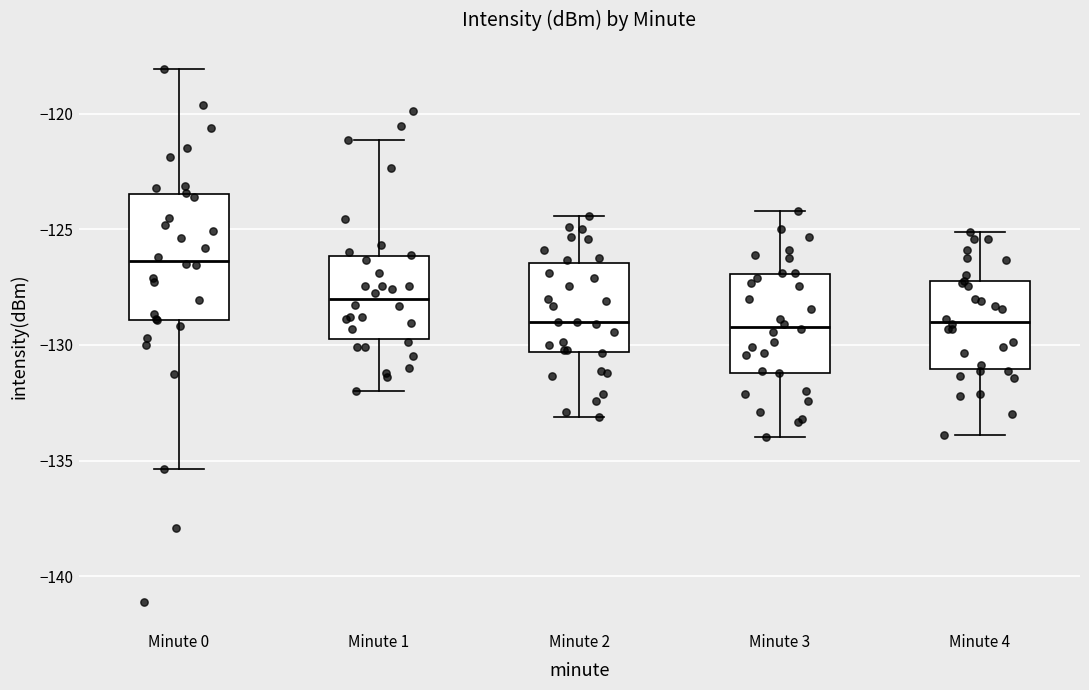

Reading left to right, read every box against the y-axis: the position of its median line, the range the box covers, and the ends of its whiskers. The values are not printed on the chart, so give them approximately, as read against the axis.

Minute 0: median -126.5, box -129.0 to -123.5, whiskers -135.5 to -118.0
Minute 1: median -128.0, box -129.5 to -126.0, whiskers -132.0 to -121.0
Minute 2: median -129.0, box -130.5 to -126.5, whiskers -133.0 to -124.5
Minute 3: median -129.0, box -131.0 to -127.0, whiskers -134.0 to -124.0
Minute 4: median -129.0, box -131.0 to -127.5, whiskers -134.0 to -125.0